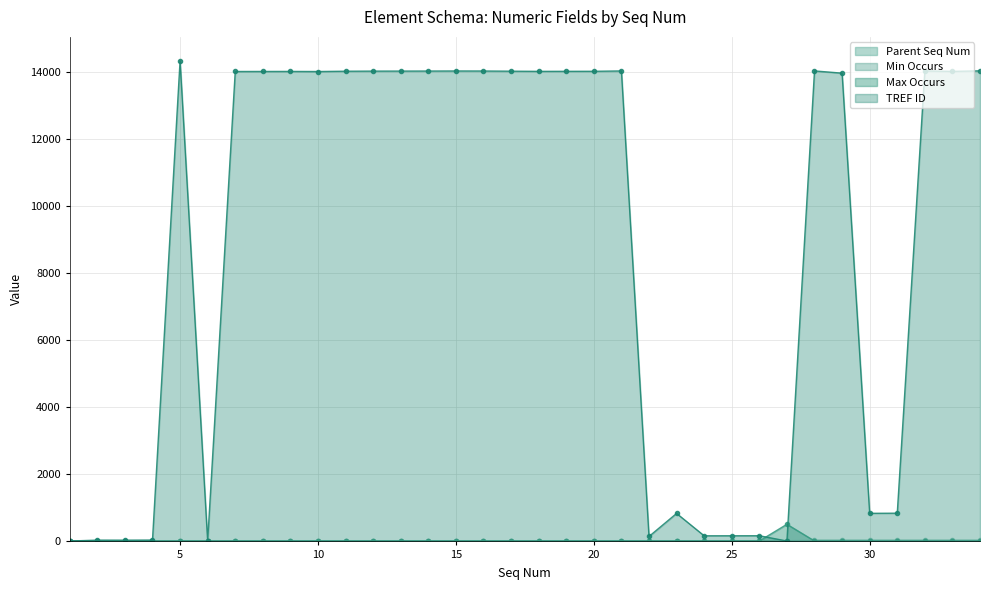

What is the approximate value of Parent Seq Num at 32?

27